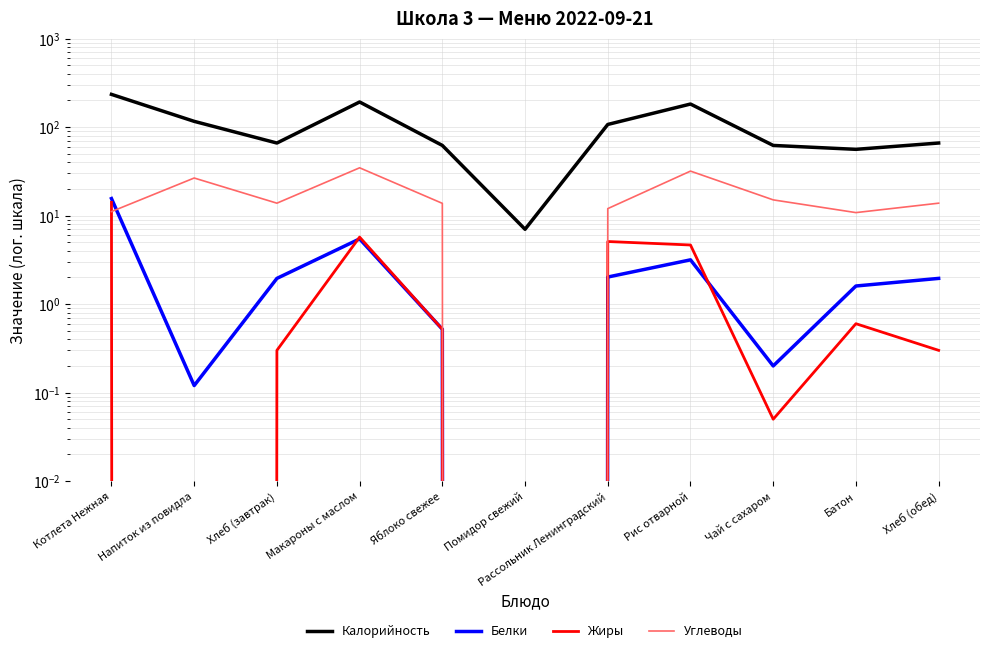

What is the approximate value of Углеводы at Напиток из повидла?

26.6